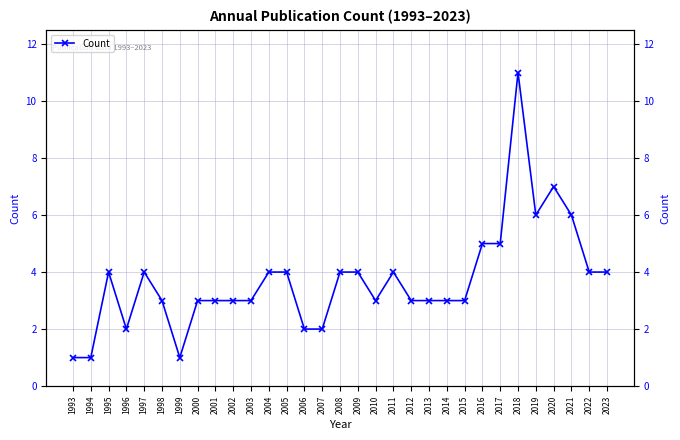

Reading left to right, extract all data points from this chart.

1	1	4	2	4	3	1	3	3	3	3	4	4	2	2	4	4	3	4	3	3	3	3	5	5	11	6	7	6	4	4